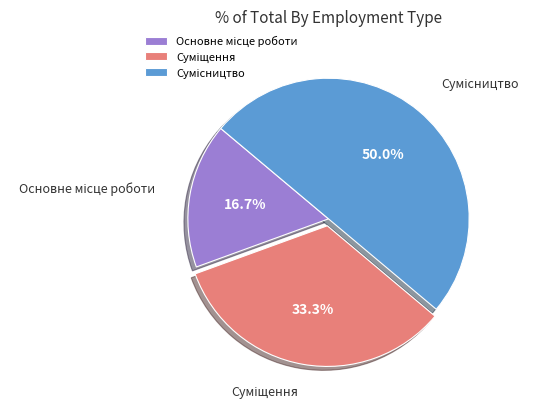

To the nearest percent, what is the difference between the Сумісництво and Суміщення slice percentages?

17%